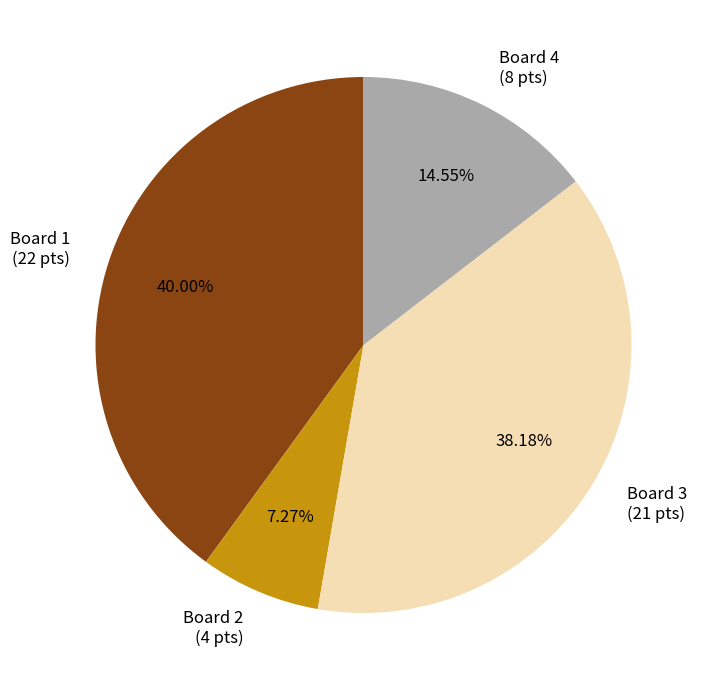

Do Board 3 (21 pts) and Board 4 (8 pts) together represent more than half of the pie?

Yes